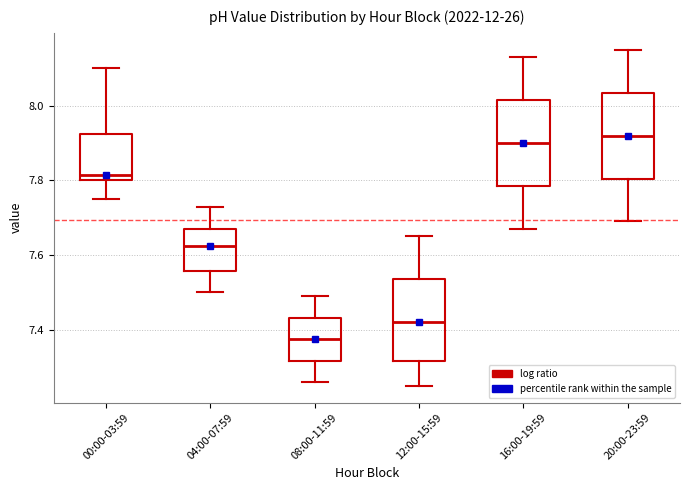

Reading left to right, transcribe this box plot: for each box, give where its median line is, the range the box spans, and where its two whiskers end, as read against the y-axis. The values are not printed on the chart, so give them approximately, as read against the axis.

00:00-03:59: median 7.82, box 7.80 to 7.92, whiskers 7.76 to 8.10
04:00-07:59: median 7.62, box 7.56 to 7.68, whiskers 7.50 to 7.74
08:00-11:59: median 7.38, box 7.32 to 7.44, whiskers 7.26 to 7.50
12:00-15:59: median 7.42, box 7.32 to 7.54, whiskers 7.26 to 7.66
16:00-19:59: median 7.90, box 7.78 to 8.02, whiskers 7.68 to 8.14
20:00-23:59: median 7.92, box 7.80 to 8.04, whiskers 7.70 to 8.16